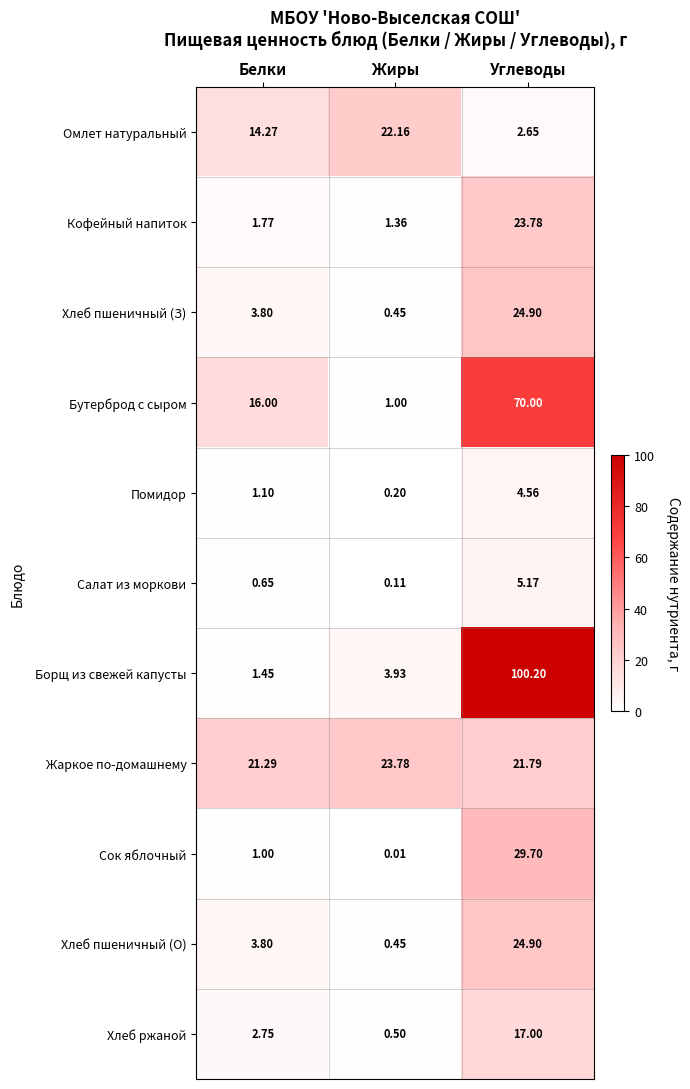

Where is Хлеб пшеничный (З) nearest to the value 12?

Белки